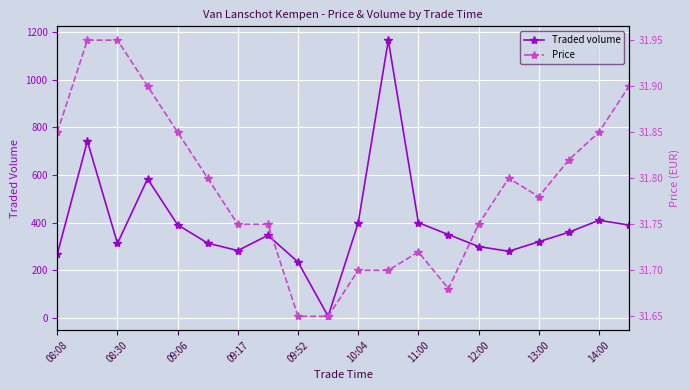

Is it true that Traded volume equals 183 at 12:00?

False